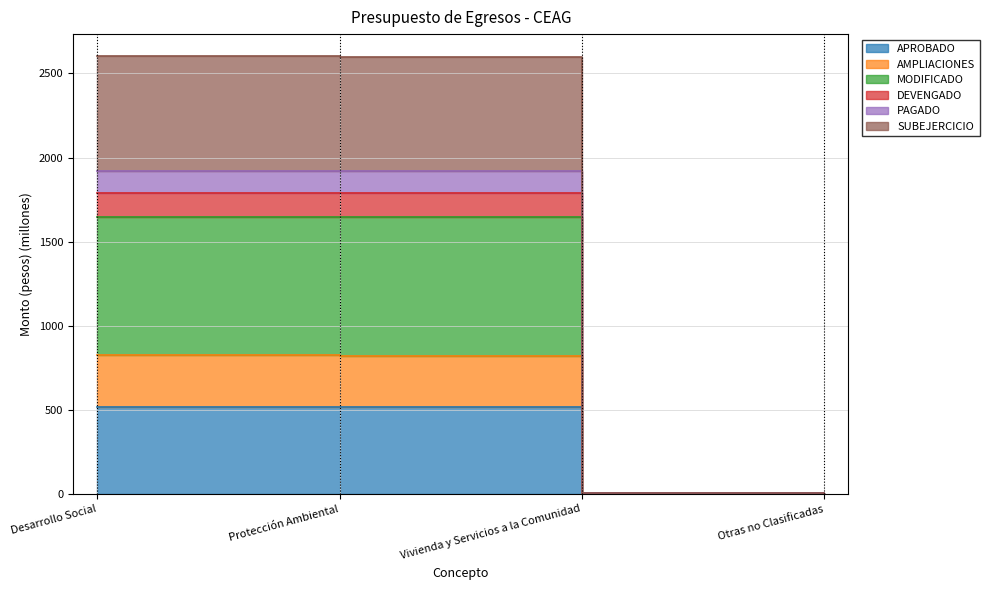

Read the APROBADO value at Otras no Clasificadas.

1.5